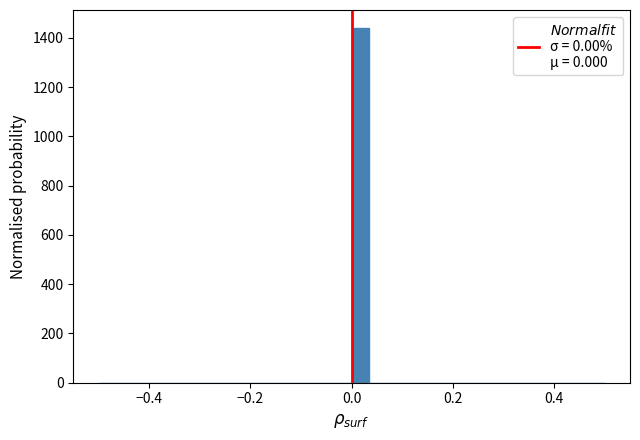

Around what value on the x-axis is the tallest bar? Give the approximate position of its centre, as read against the axis.

0.02